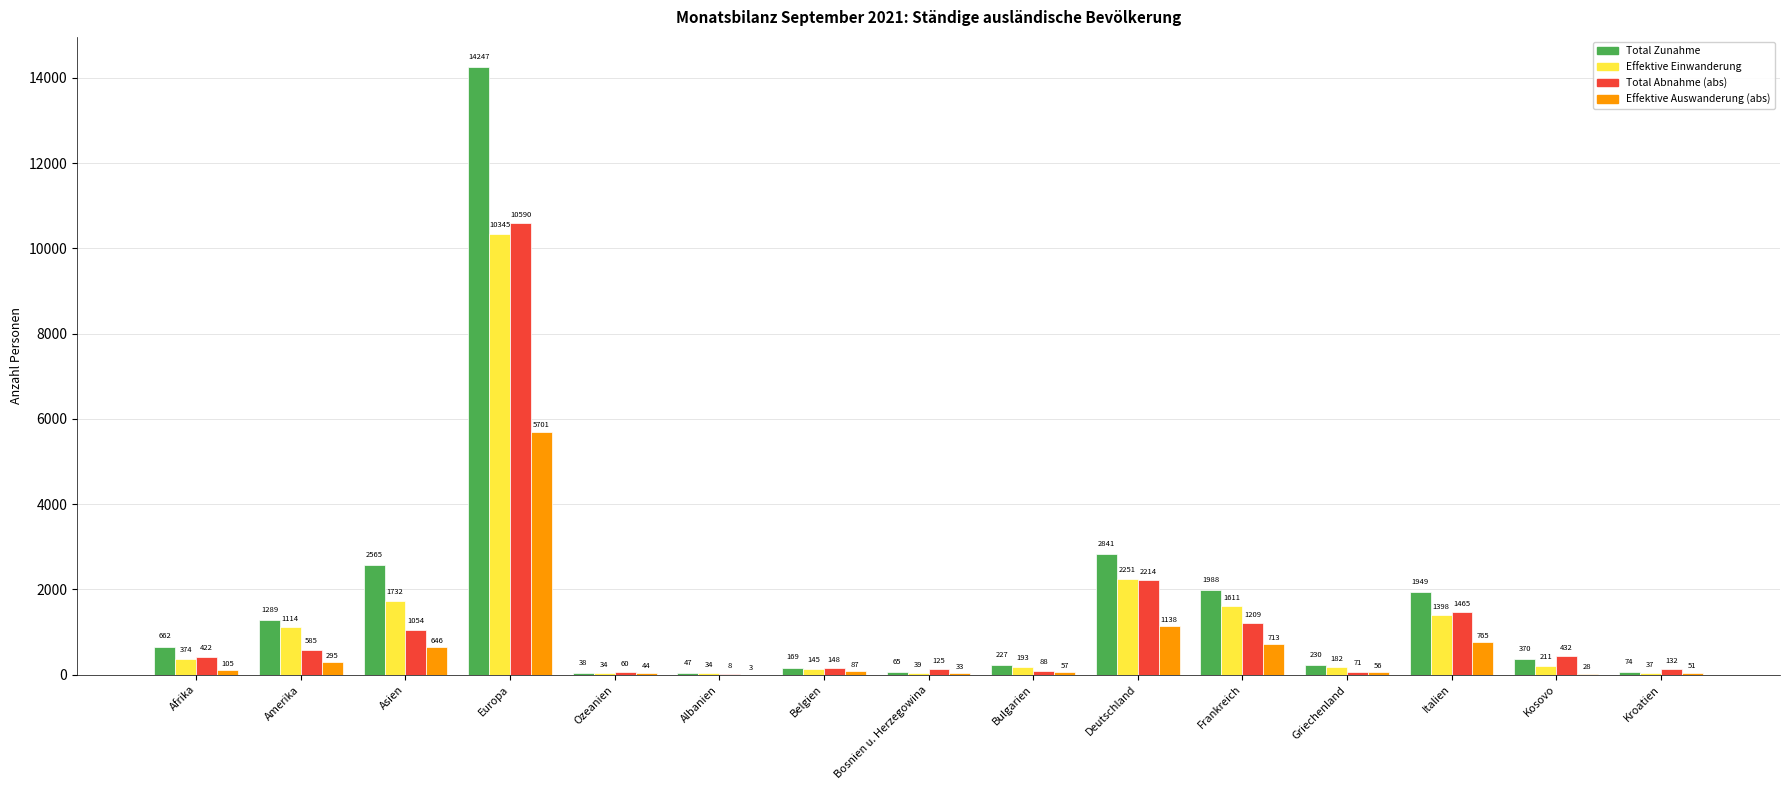

Reading left to right, extract all data points from this chart.

Total Zunahme: Afrika=662	Amerika=1289	Asien=2565	Europa=14247	Ozeanien=38	Albanien=47	Belgien=169	Bosnien u. Herzegowina=65	Bulgarien=227	Deutschland=2841	Frankreich=1988	Griechenland=230	Italien=1949	Kosovo=370	Kroatien=74
Effektive Einwanderung: Afrika=374	Amerika=1114	Asien=1732	Europa=10345	Ozeanien=34	Albanien=34	Belgien=145	Bosnien u. Herzegowina=39	Bulgarien=193	Deutschland=2251	Frankreich=1611	Griechenland=182	Italien=1398	Kosovo=211	Kroatien=37
Total Abnahme (abs): Afrika=422	Amerika=585	Asien=1054	Europa=10590	Ozeanien=60	Albanien=8	Belgien=148	Bosnien u. Herzegowina=125	Bulgarien=88	Deutschland=2214	Frankreich=1209	Griechenland=71	Italien=1465	Kosovo=432	Kroatien=132
Effektive Auswanderung (abs): Afrika=105	Amerika=295	Asien=646	Europa=5701	Ozeanien=44	Albanien=3	Belgien=87	Bosnien u. Herzegowina=33	Bulgarien=57	Deutschland=1138	Frankreich=713	Griechenland=56	Italien=765	Kosovo=28	Kroatien=51